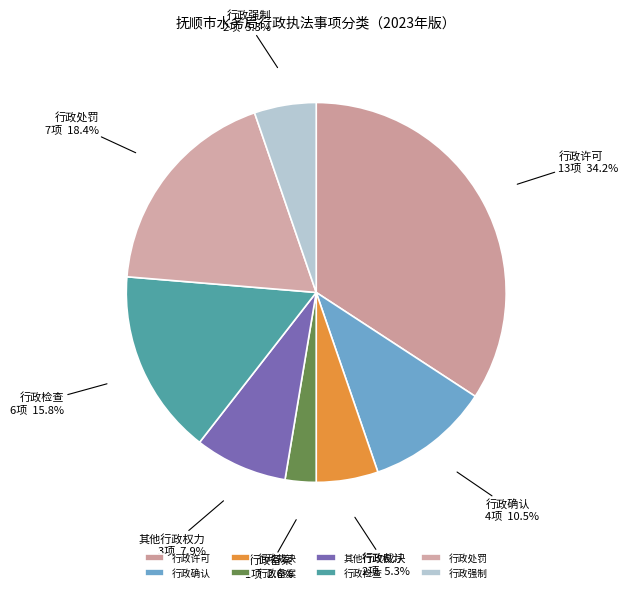

Between 行政检查 and 行政强制, which is larger?

行政检查